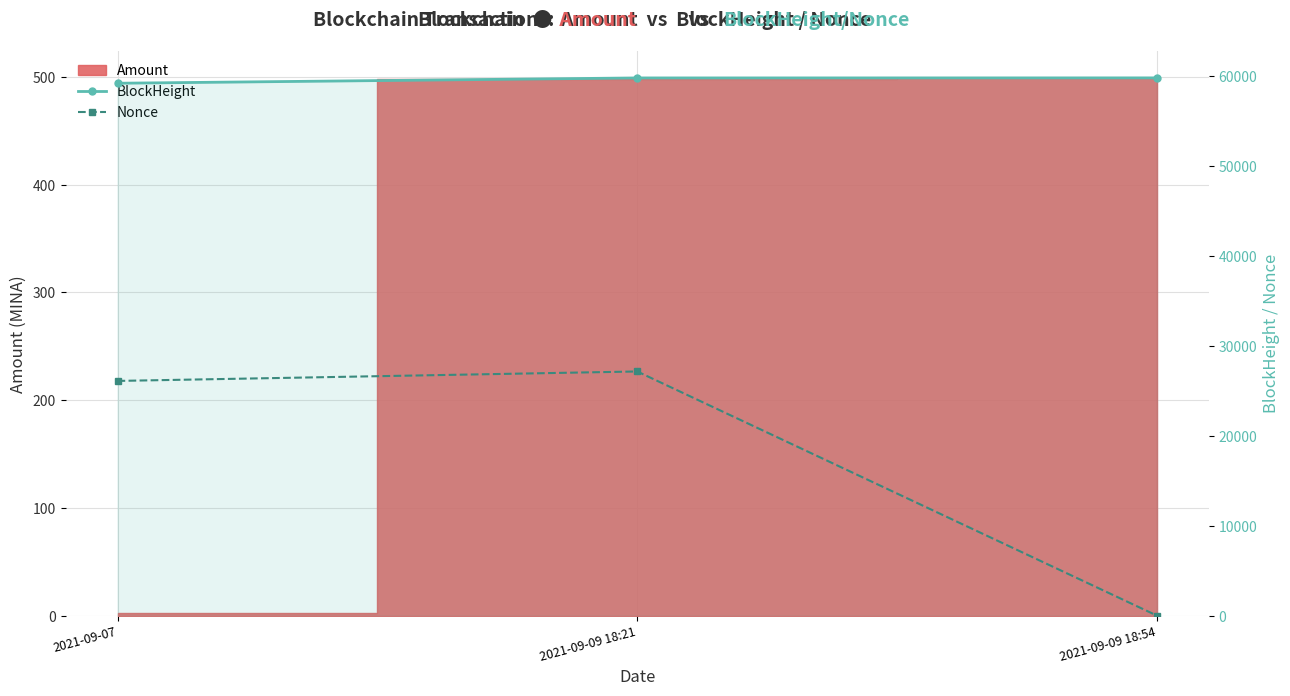

At which label does Nonce reach its minimum?

2021-09-09 18:54